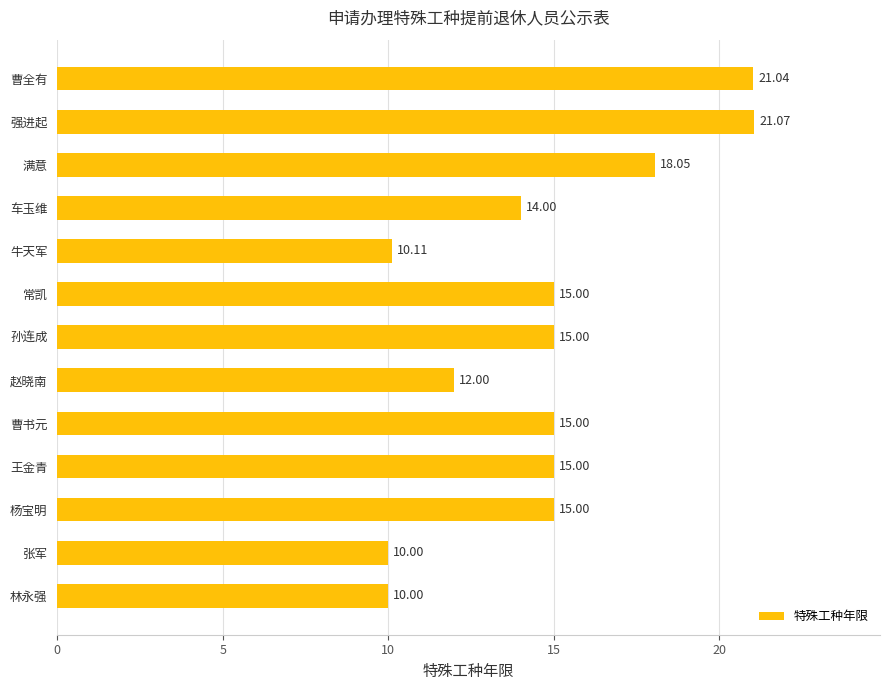

How many bars are there in total?

13